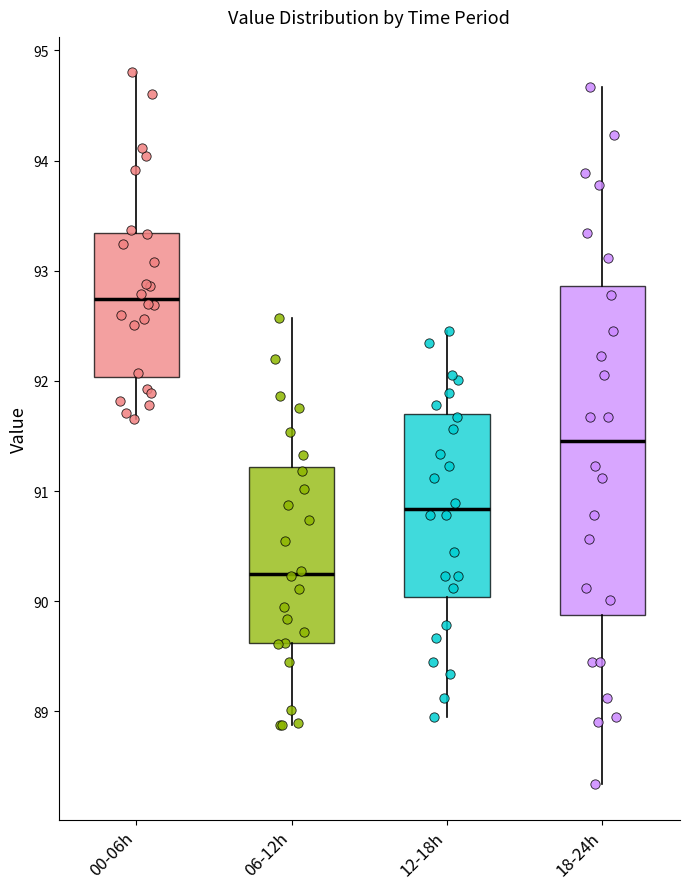

Which box's median line is the highest?

00-06h